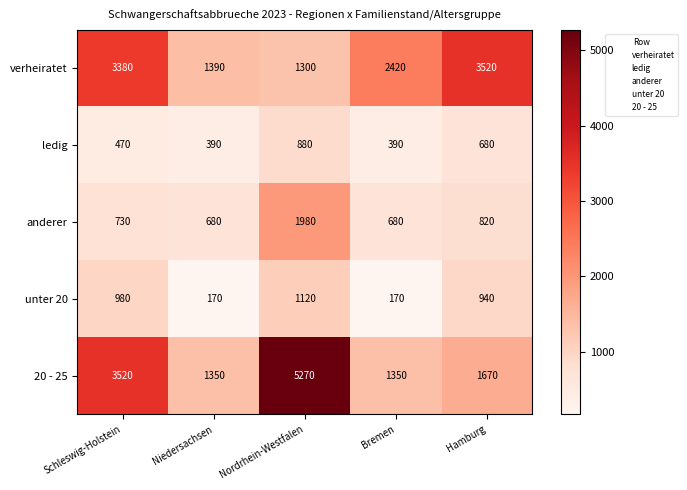

How many categories are shown in the chart?

5